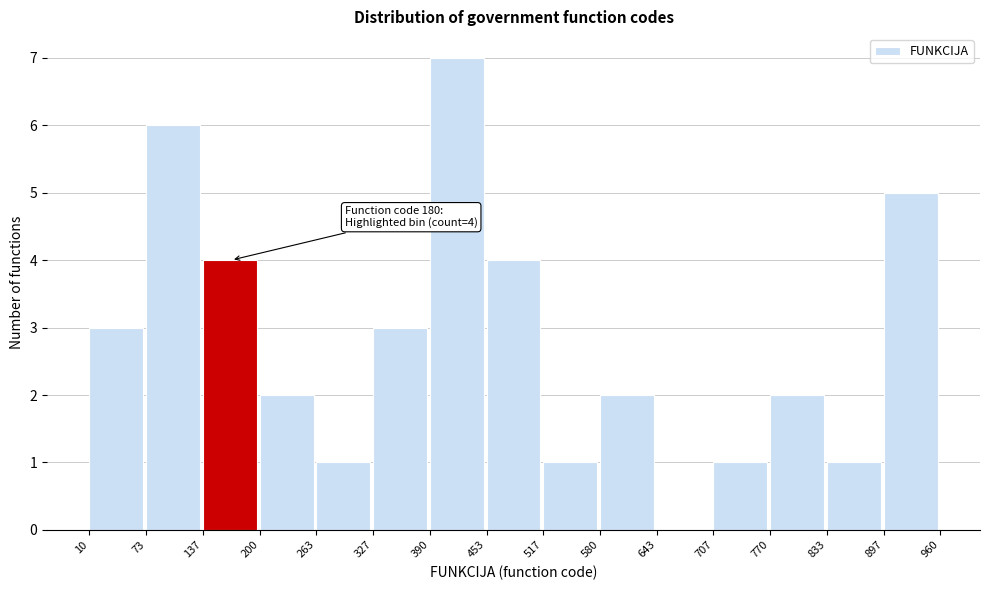

Over which range of the x-axis is the bar tallest?

390 to 453